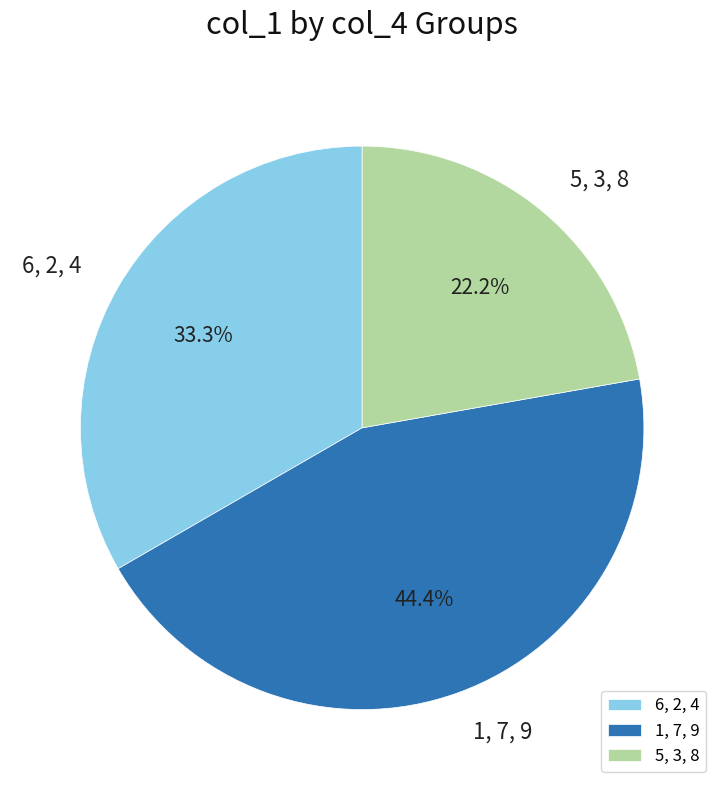

Which slice is the smallest?

5, 3, 8